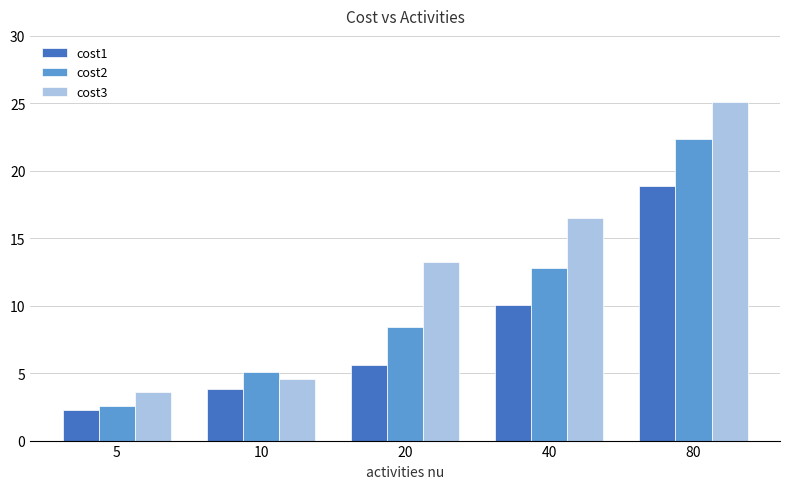

What is the approximate value of cost3 at 10?

4.5